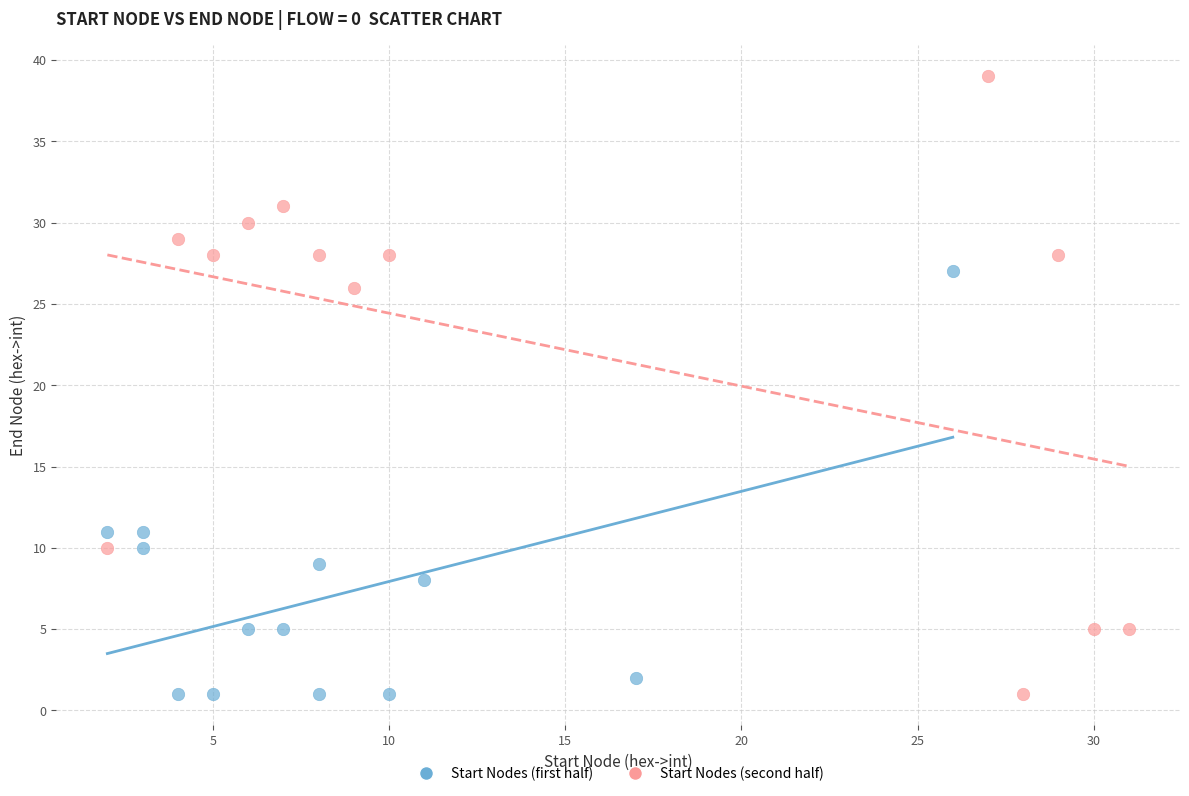

Which series has the largest Y range (max minus min)?

Start Nodes (second half)